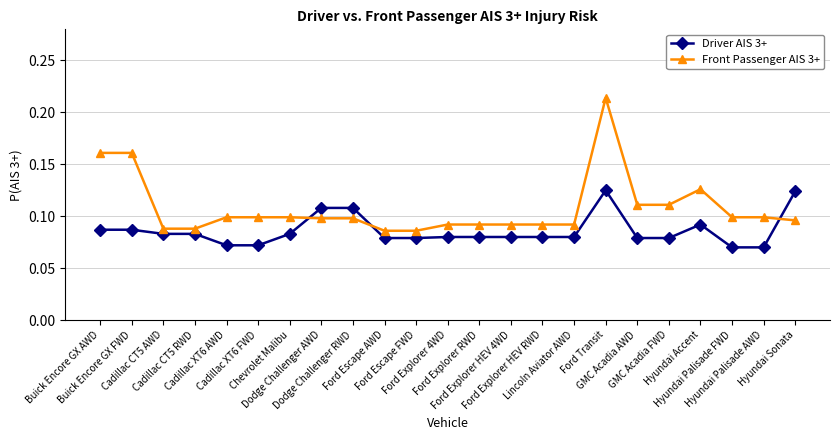

How many times do Front Passenger AIS 3+ and Driver AIS 3+ cross each other?

3